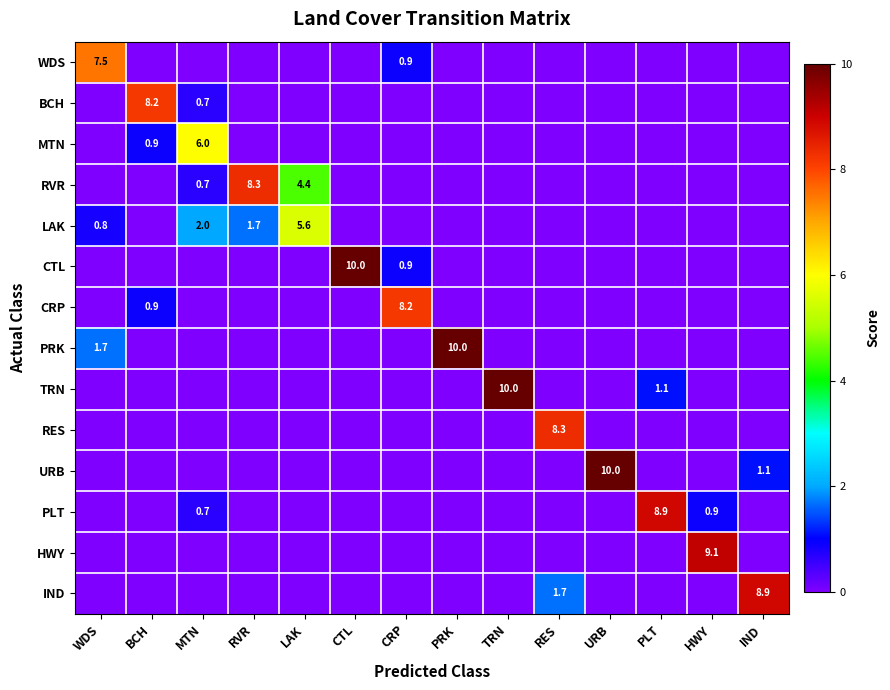

Is the value of LAK at WDS greater than the value of CRP at CRP?

No